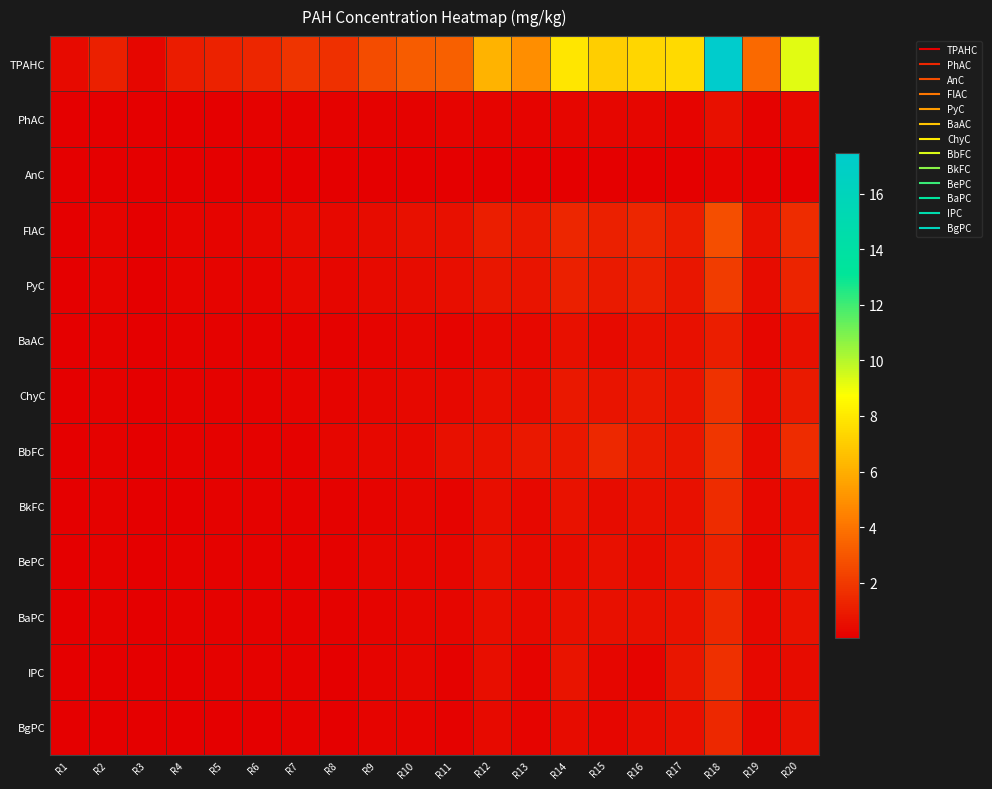

Which series has the widest spread of values?

TPAHC